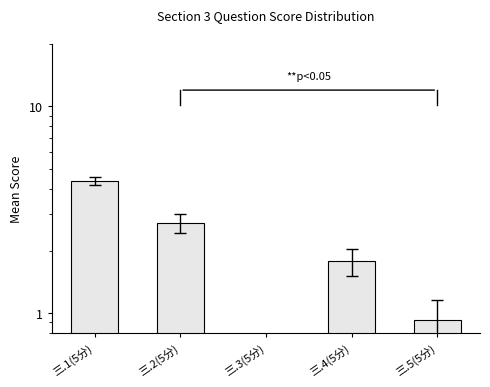

Reading right to left, transcribe all the data shown in this chart.

0.9	1.8	0.5	2.7	4.3